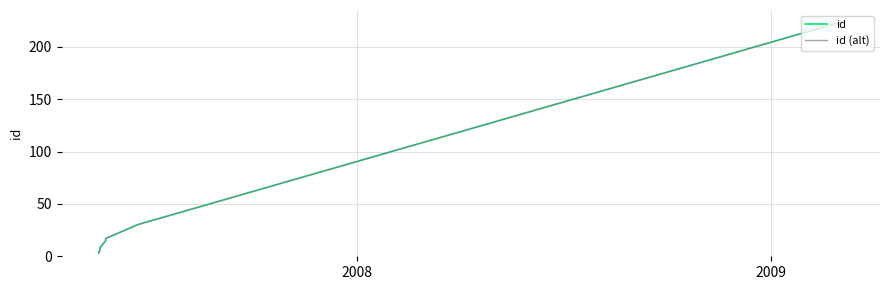

Is this an area chart (filled region under the line)?

No